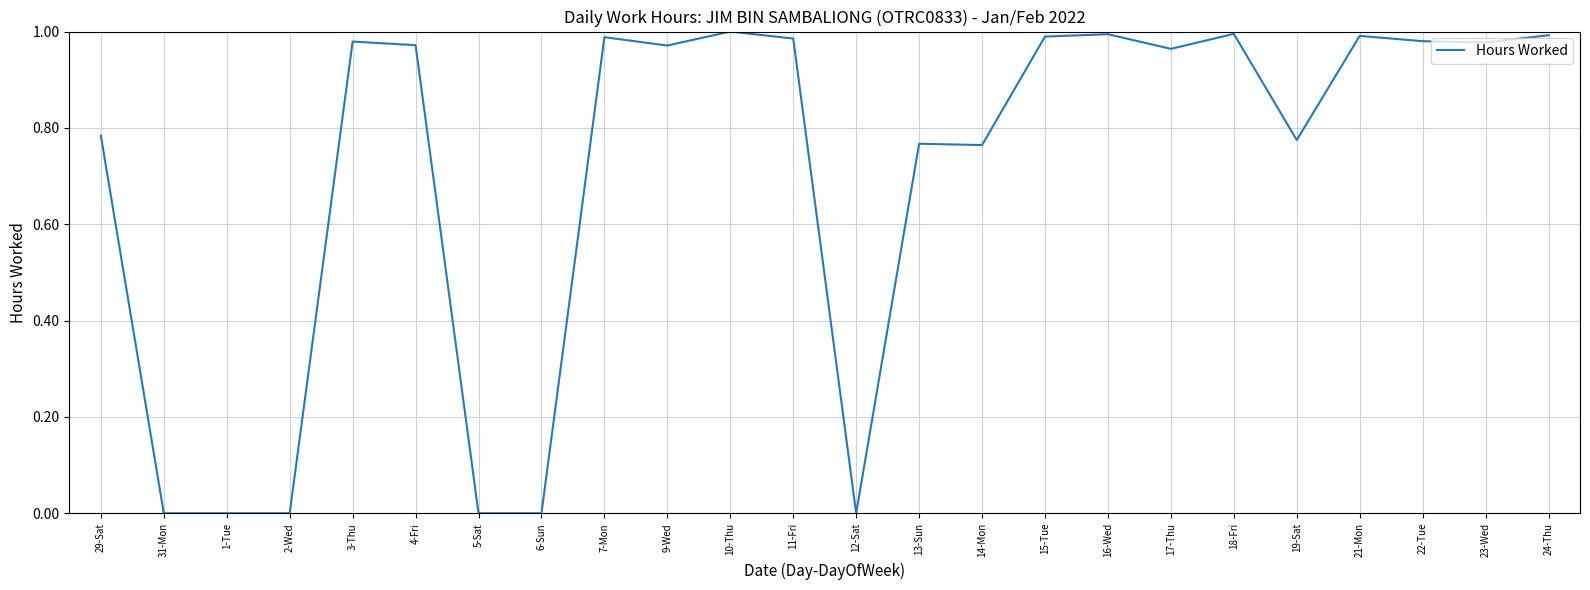

Does the chart have visible grid lines?

Yes